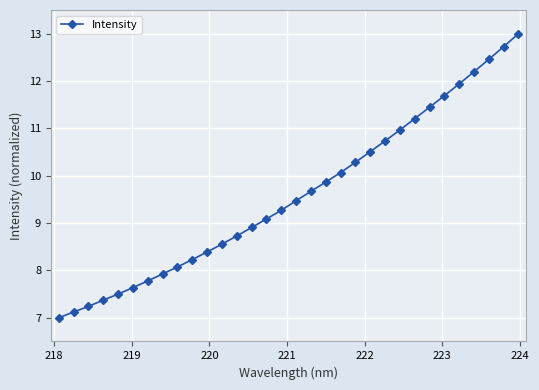

How many distinct data groups are displayed?

1